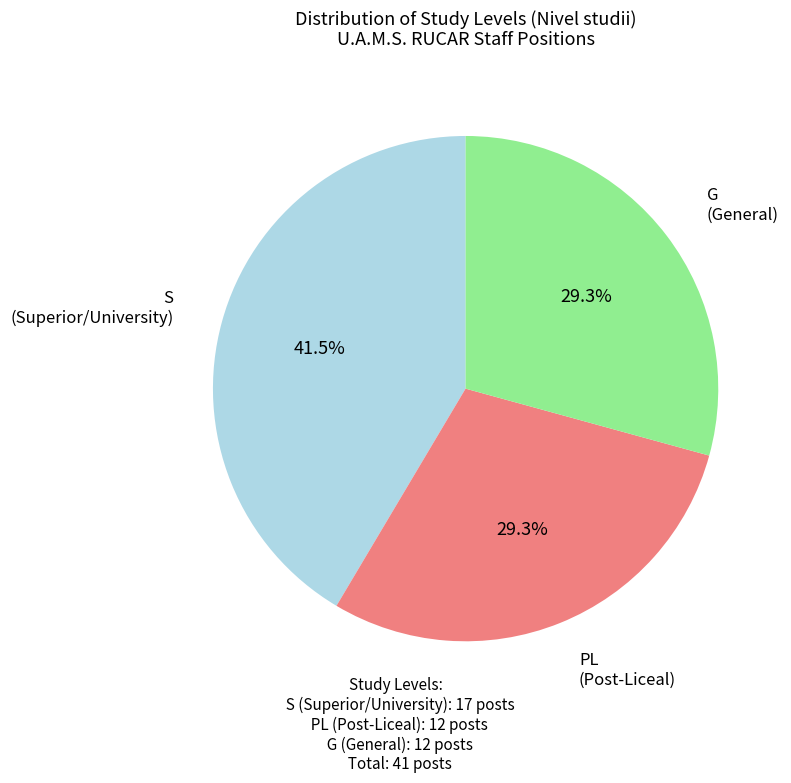

Is there a majority slice in this chart?

No